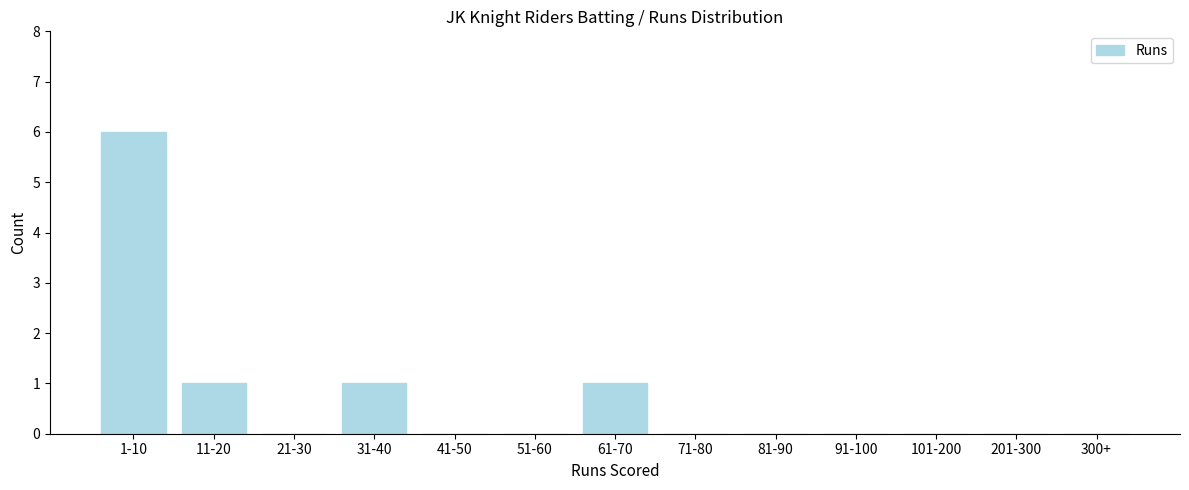

Reading left to right, extract all data points from this chart.

1-10=6	11-20=1	21-30=0	31-40=1	41-50=0	51-60=0	61-70=1	71-80=0	81-90=0	91-100=0	101-200=0	201-300=0	300+=0